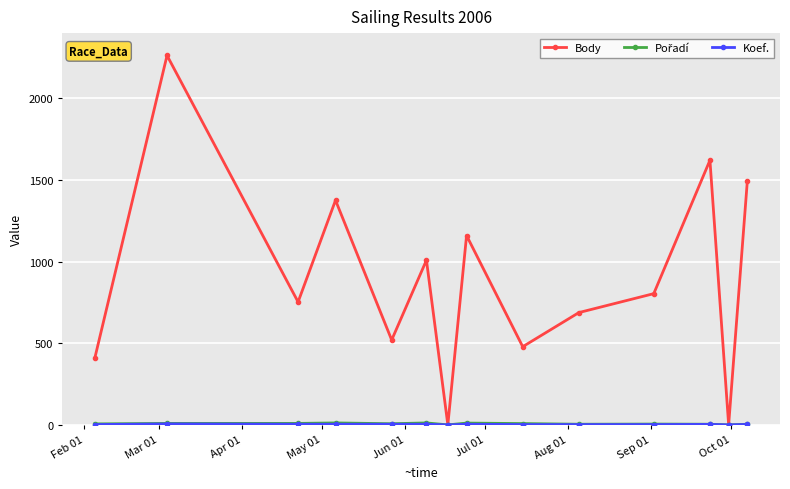

How many interior local valleys does the Body series have?

5